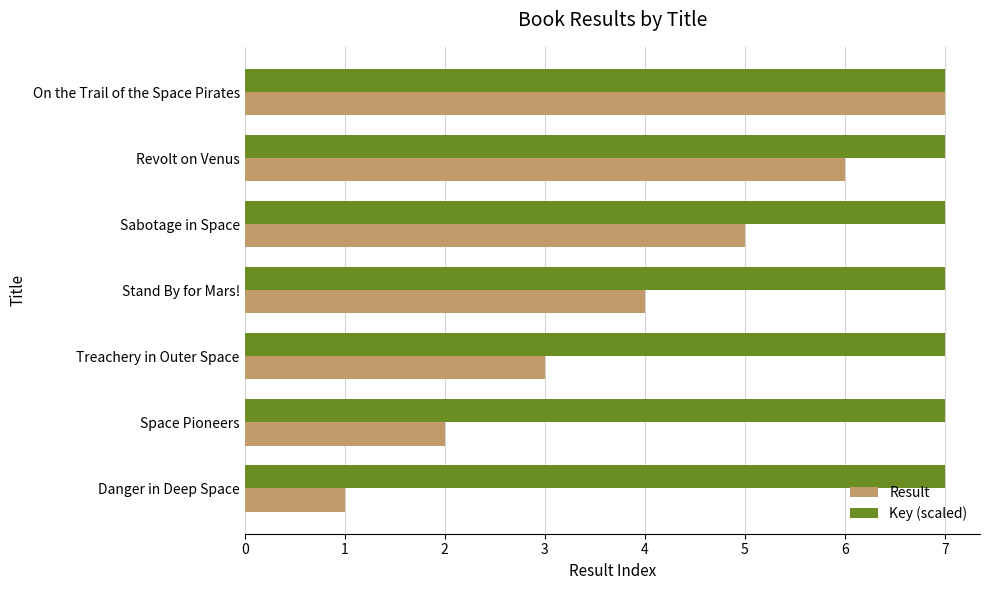

What is the difference between the maximum and minimum values in the Result series?

6.0